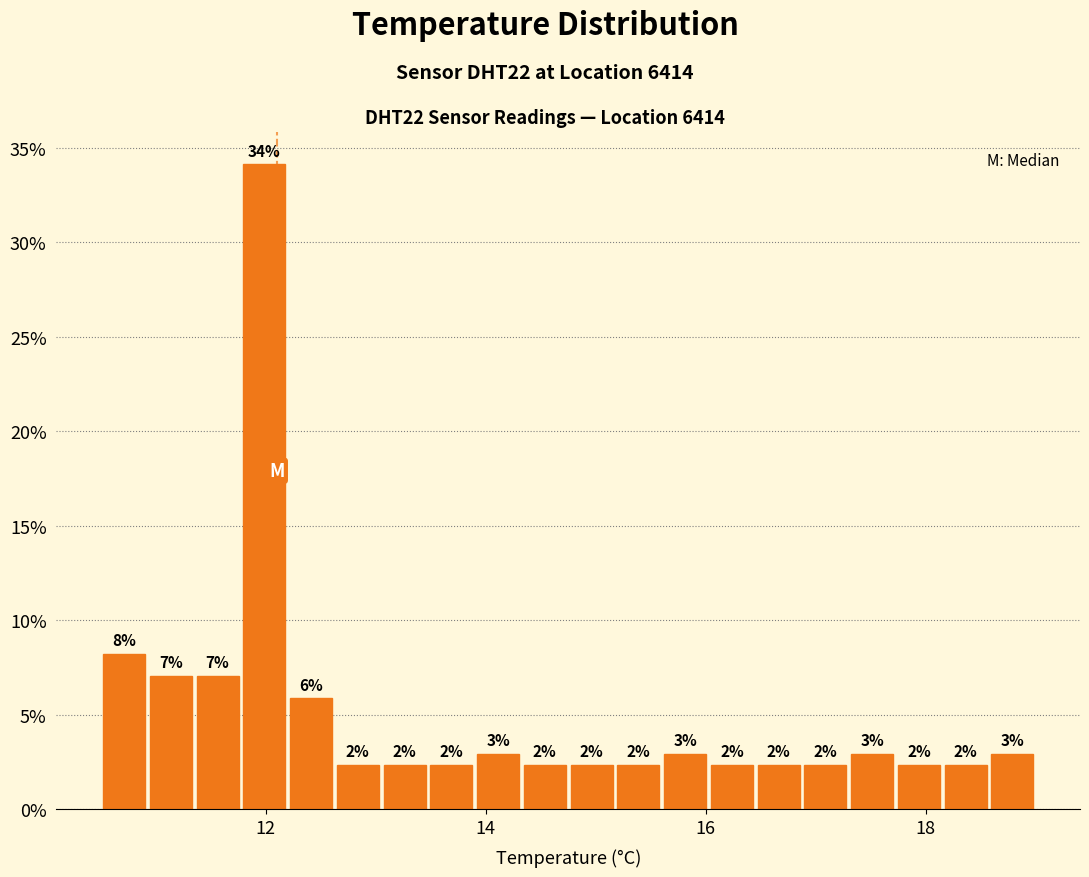

Read against the x-axis, roughly where is the centre of the tallest bar?

12.0